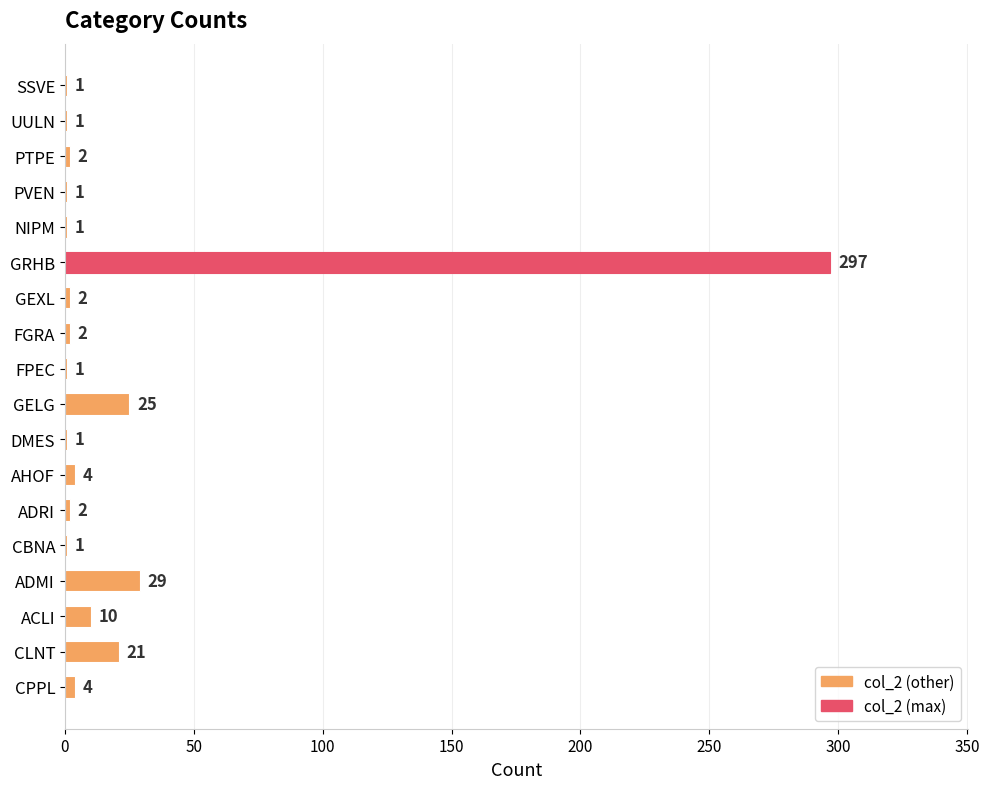

What is the maximum value shown in the chart?

297